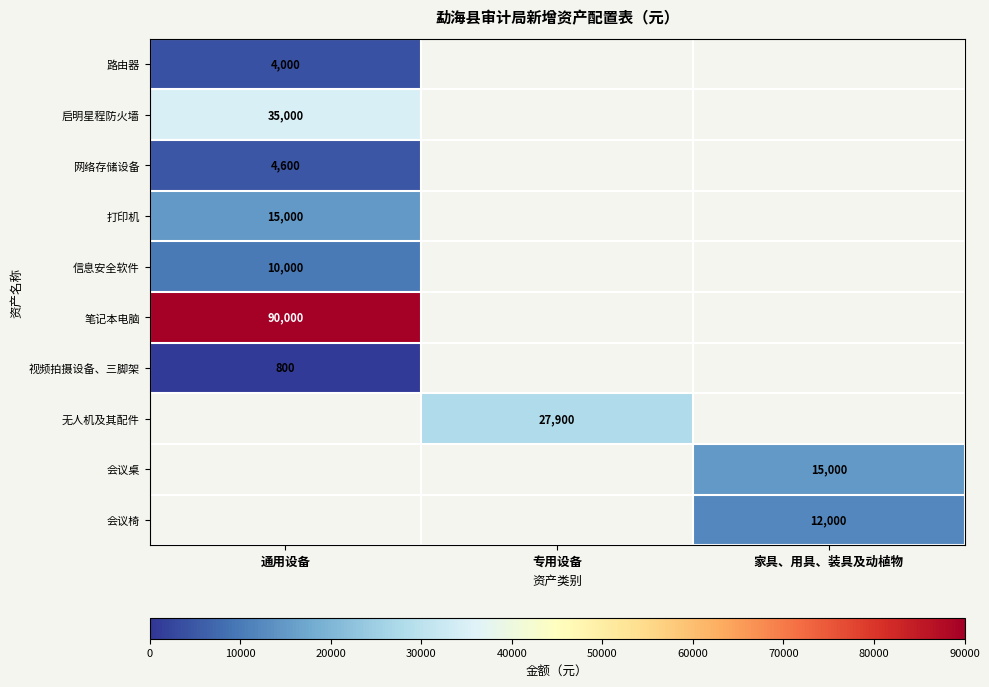

True or false: 视频拍摄设备、三脚架 has a value of 292 at 通用设备.

False